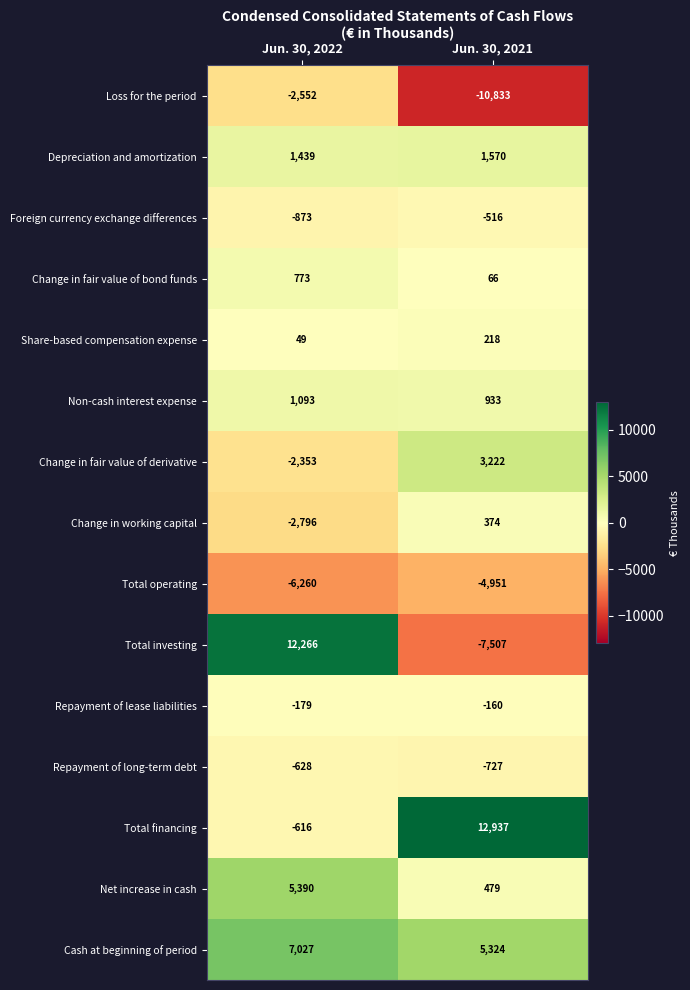

Reading left to right, what are all the values shown in this chart?

Loss for the period: Jun. 30, 2022=-2552	Jun. 30, 2021=-10833
Depreciation and amortization: Jun. 30, 2022=1439	Jun. 30, 2021=1570
Foreign currency exchange differences: Jun. 30, 2022=-873	Jun. 30, 2021=-516
Change in fair value of bond funds: Jun. 30, 2022=773	Jun. 30, 2021=66
Share-based compensation expense: Jun. 30, 2022=49	Jun. 30, 2021=218
Non-cash interest expense: Jun. 30, 2022=1093	Jun. 30, 2021=933
Change in fair value of derivative: Jun. 30, 2022=-2353	Jun. 30, 2021=3222
Change in working capital: Jun. 30, 2022=-2796	Jun. 30, 2021=374
Total operating: Jun. 30, 2022=-6260	Jun. 30, 2021=-4951
Total investing: Jun. 30, 2022=12266	Jun. 30, 2021=-7507
Repayment of lease liabilities: Jun. 30, 2022=-179	Jun. 30, 2021=-160
Repayment of long-term debt: Jun. 30, 2022=-628	Jun. 30, 2021=-727
Total financing: Jun. 30, 2022=-616	Jun. 30, 2021=12937
Net increase in cash: Jun. 30, 2022=5390	Jun. 30, 2021=479
Cash at beginning of period: Jun. 30, 2022=7027	Jun. 30, 2021=5324